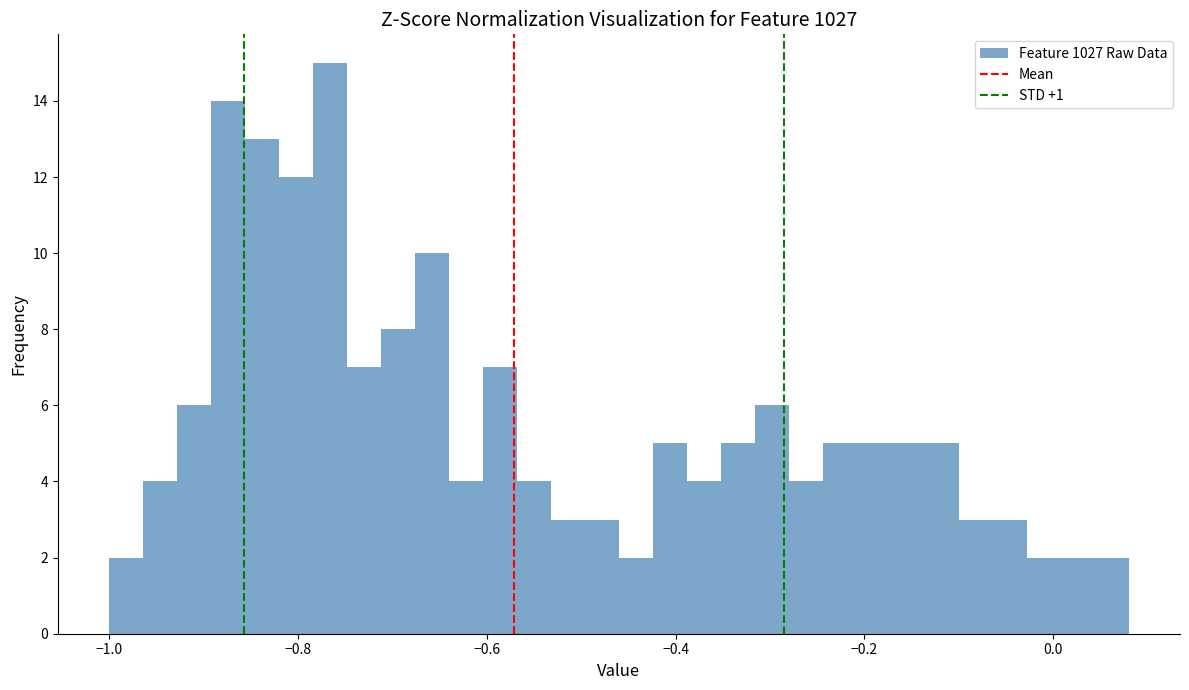

Read against the x-axis, roughly where is the centre of the tallest bar?

-0.76